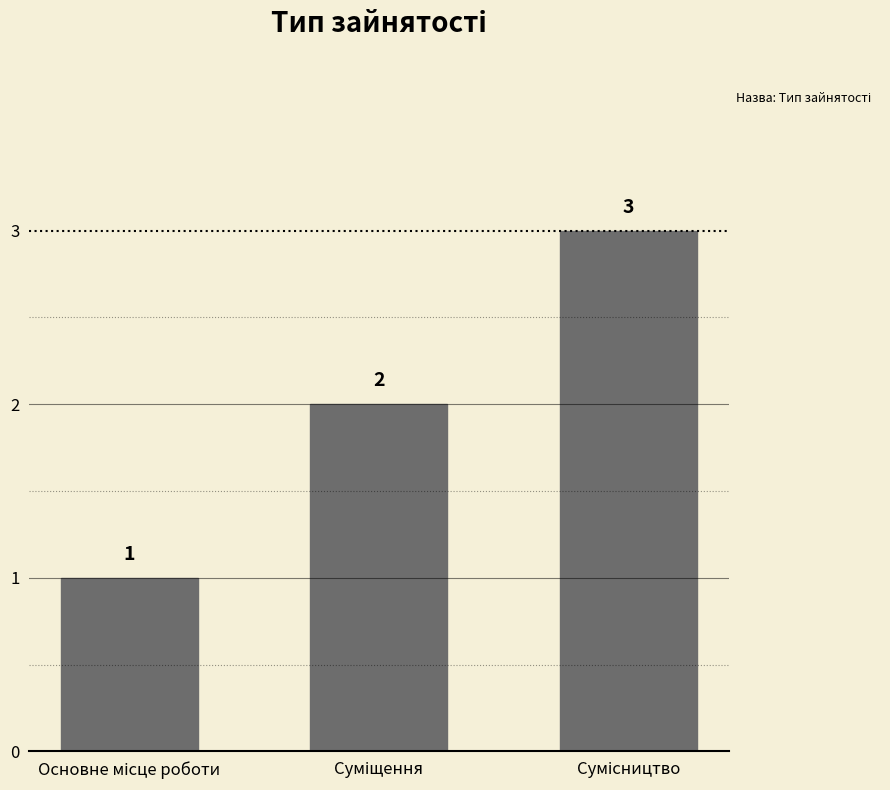

Reading left to right, list all the values displayed in this chart.

1	2	3